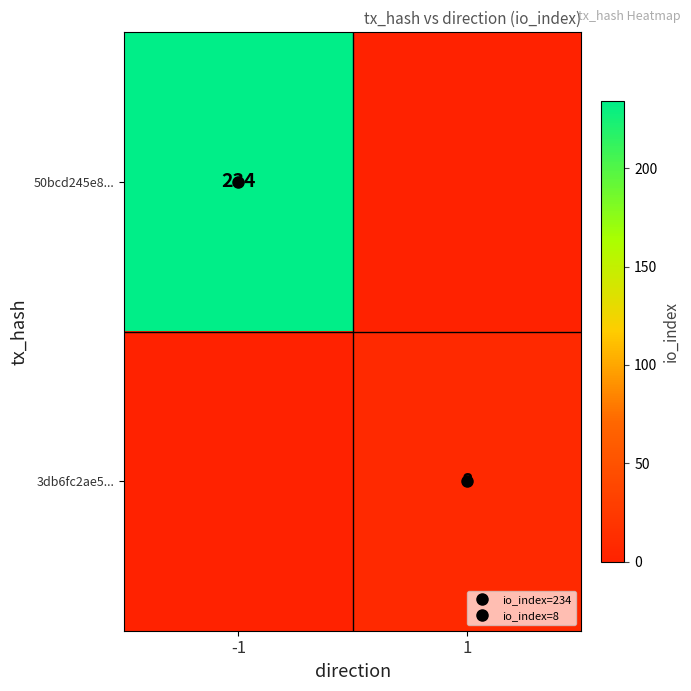

The value of 50bcd245e8... at -1 is 142. True or false?

False